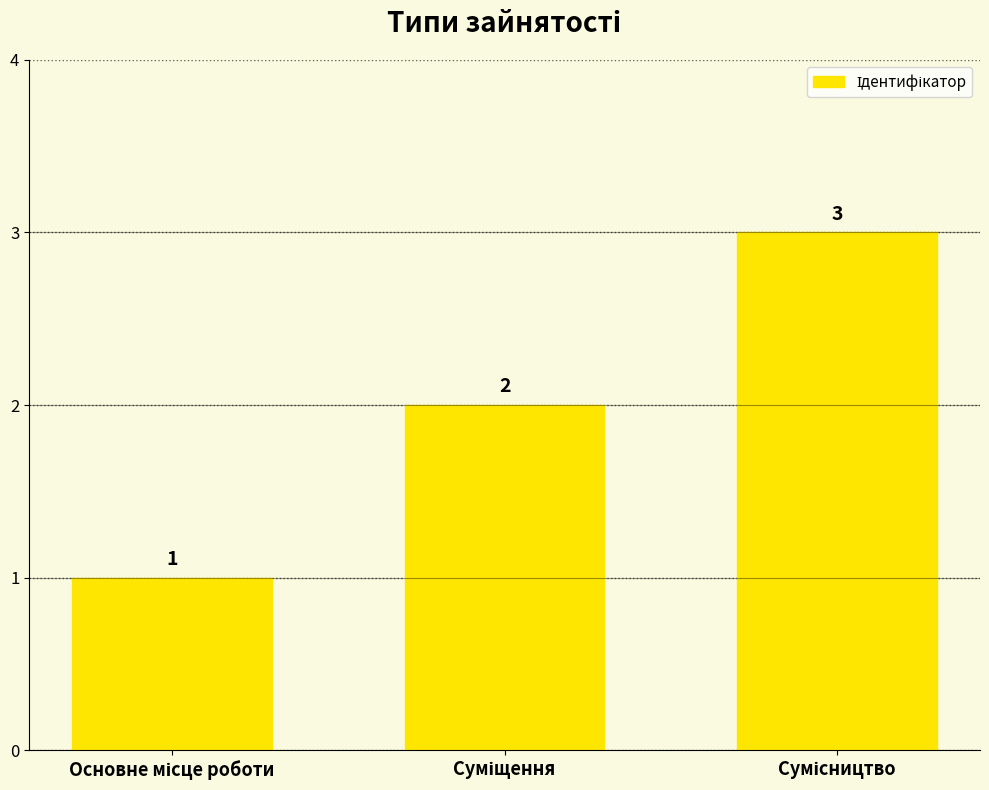

What is the sum of all values?

6